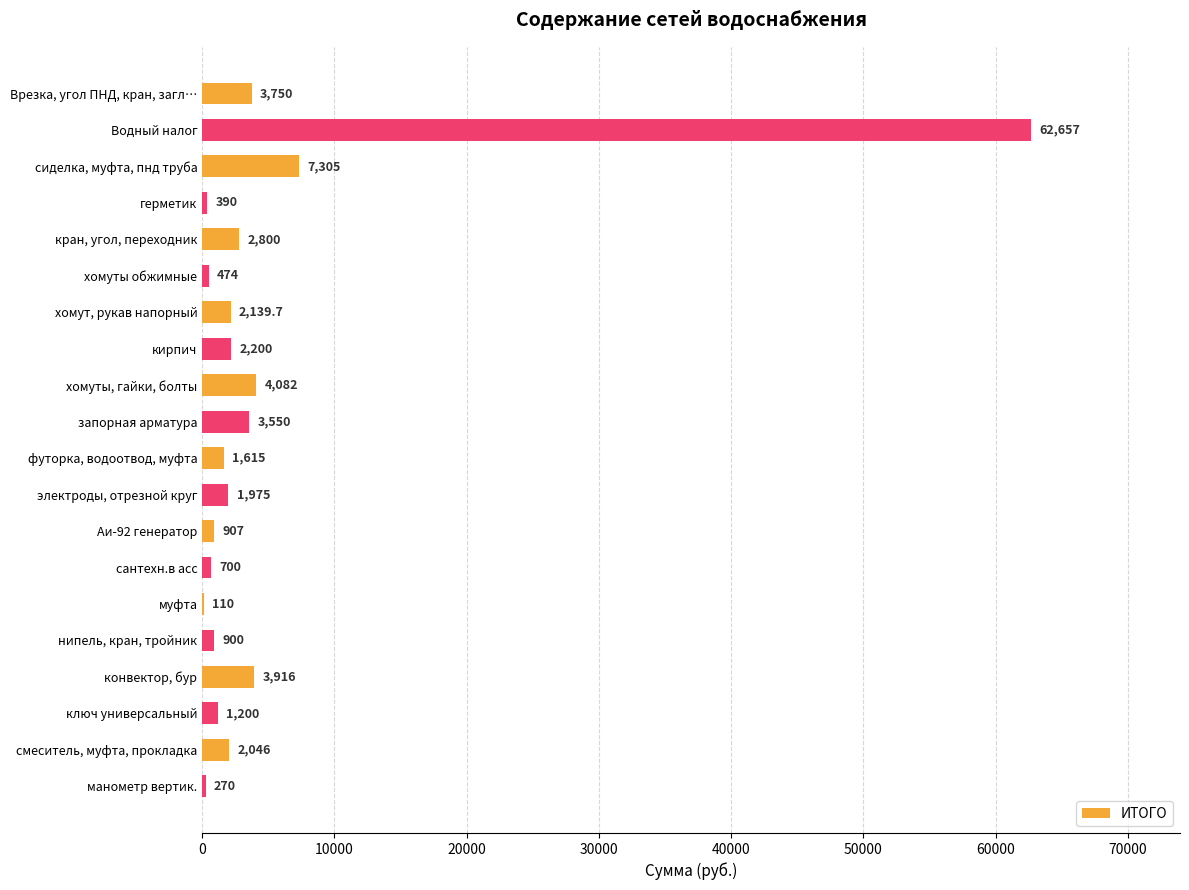

Reading top to bottom, list all the values displayed in this chart.

Врезка, угол ПНД, кран, загл…=3750.0	Водный налог=62657.0	сиделка, муфта, пнд труба=7305.0	герметик=390.0	кран, угол, переходник=2800.0	хомуты обжимные=474.0	хомут, рукав напорный=2139.7	кирпич=2200.0	хомуты, гайки, болты=4082.0	запорная арматура=3550.0	футорка, водоотвод, муфта=1615.0	электроды, отрезной круг=1975.0	Аи-92 генератор=907.0	сантехн.в асс=700.0	муфта=110.0	нипель, кран, тройник=900.0	конвектор, бур=3916.0	ключ универсальный=1200.0	смеситель, муфта, прокладка=2046.0	манометр вертик.=270.0